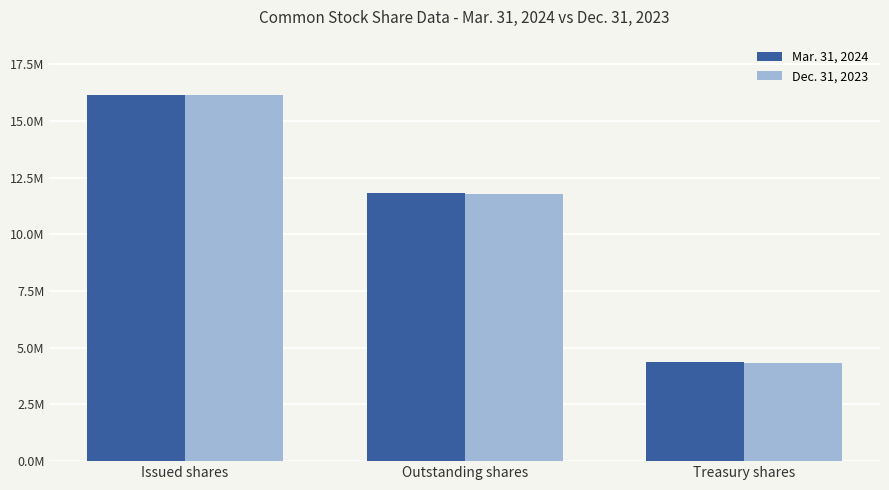

Are the bars grouped side by side (vs. stacked)?

Yes